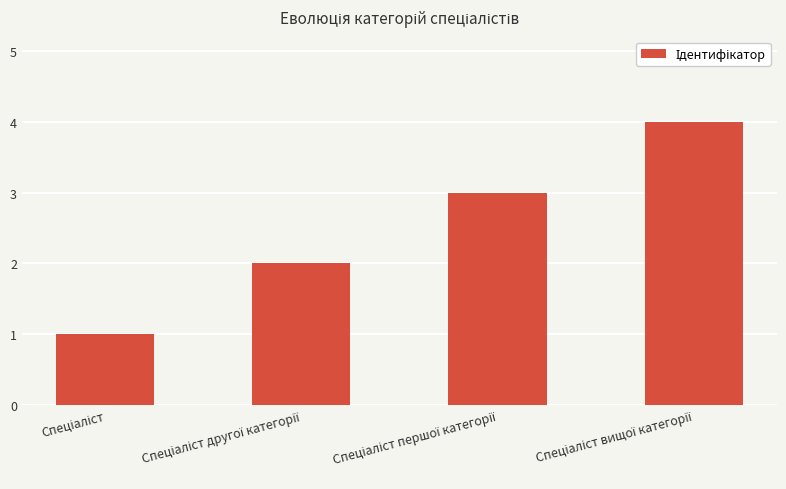

What is the sum of all values?

10